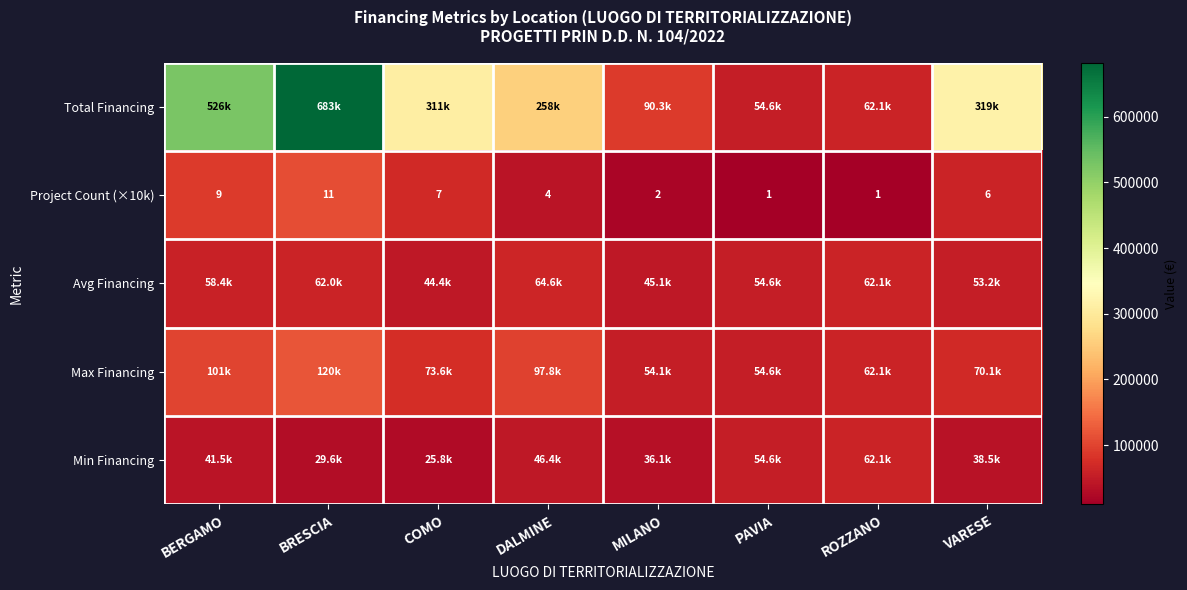

What is the approximate value of Avg Financing at VARESE?

53178.4